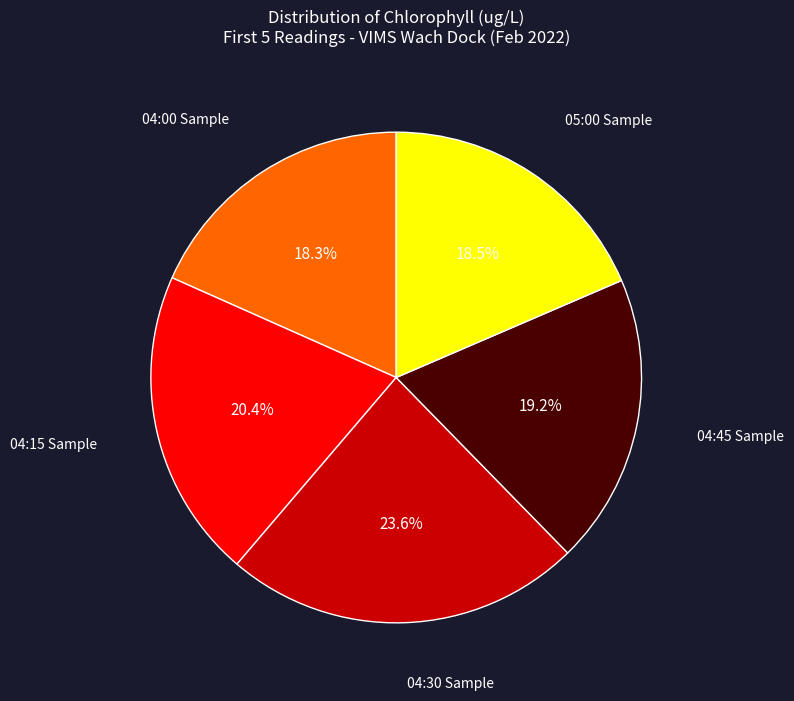

Does any single category account for the majority?

No